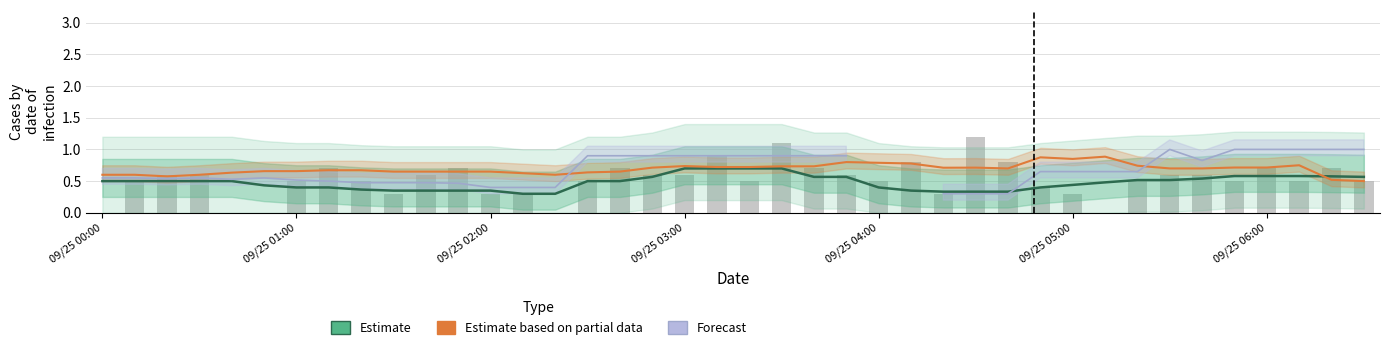

Rank the series at 22 from lowest to highest value.

Estimate, Estimate based on partial data, Forecast